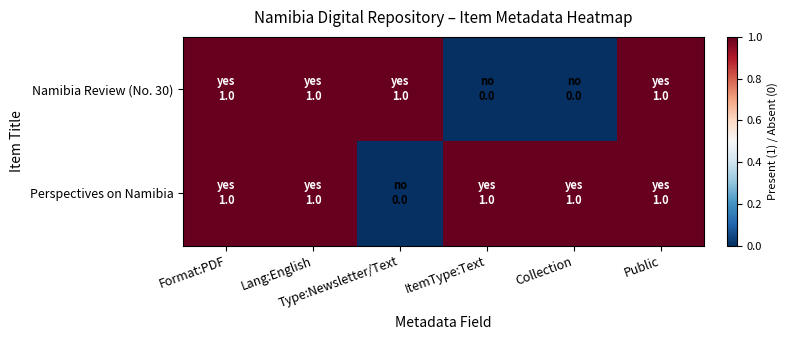

Rank the series by their maximum value, from lowest to highest.

Namibia Review (No. 30), Perspectives on Namibia